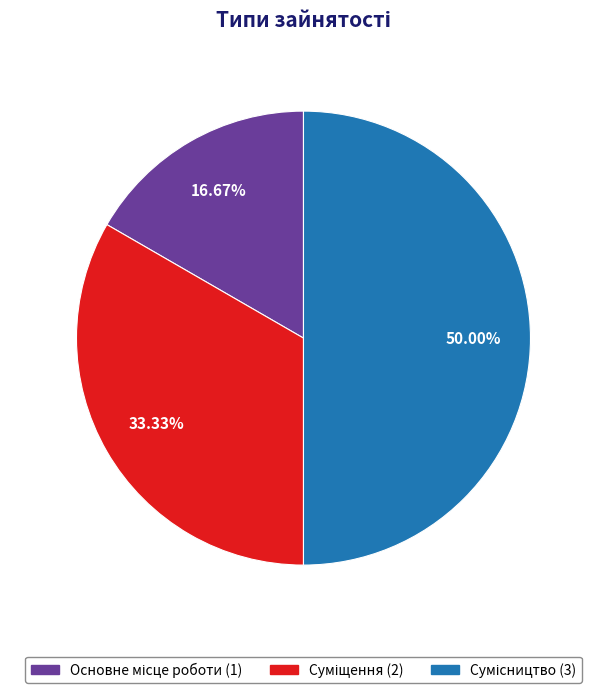

Count the number of slices in the pie.

3